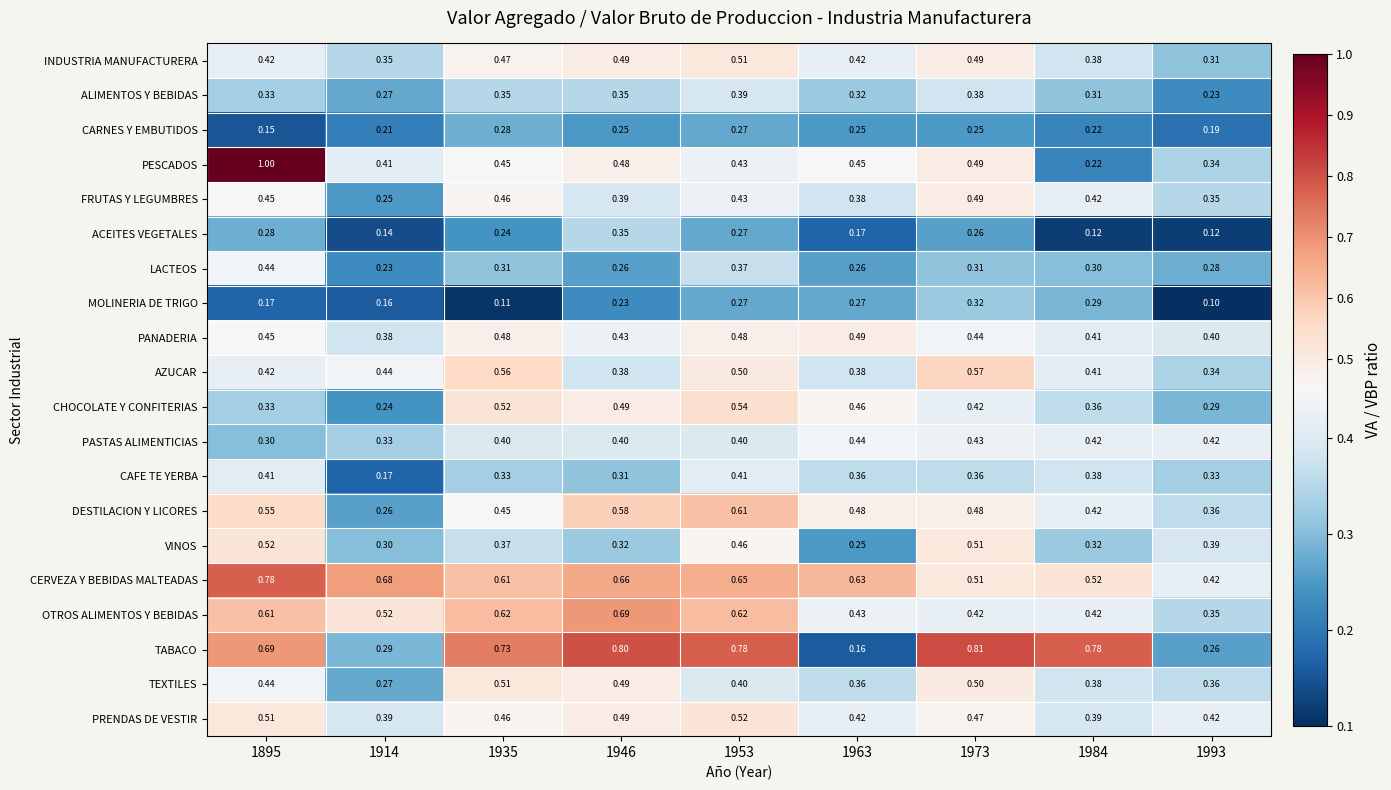

Which series has the largest total across all categories?

CERVEZA Y BEBIDAS MALTEADAS